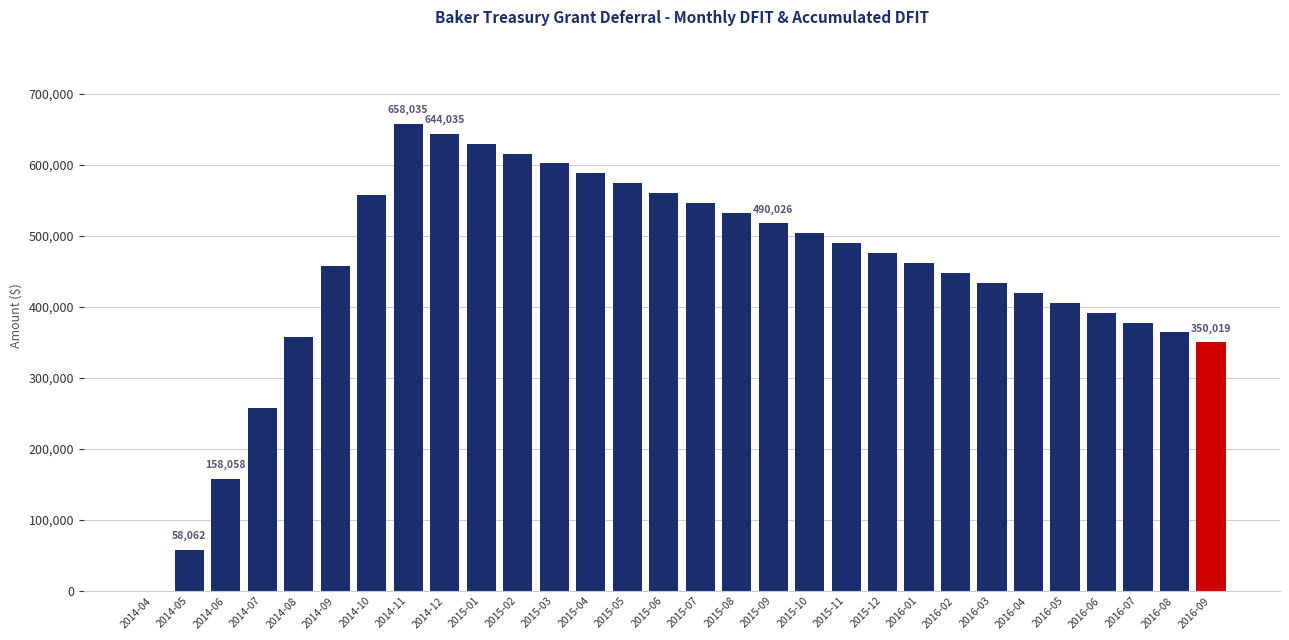

The value at 2016-05 is 678772.4. True or false?

False